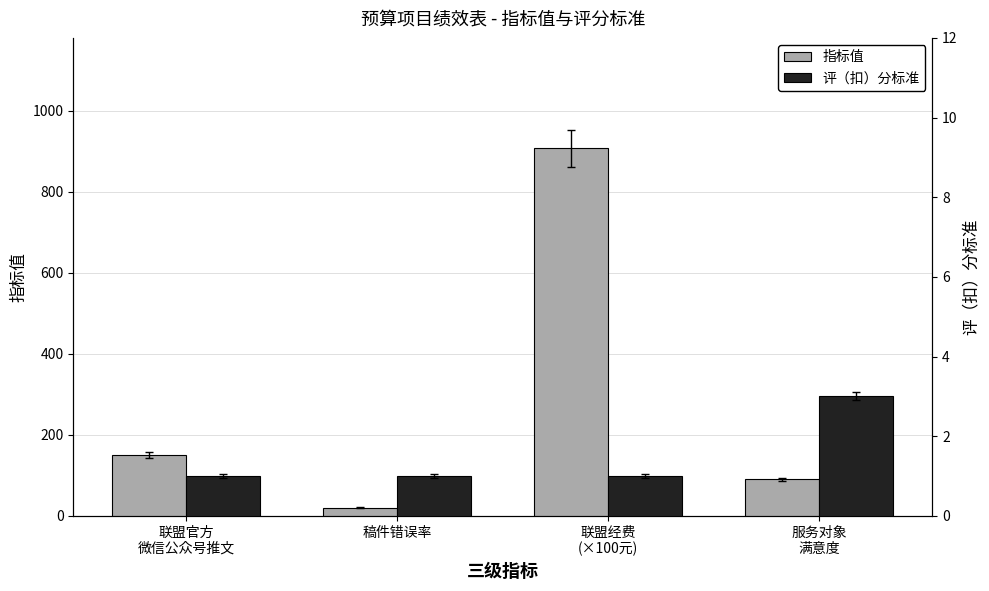

Is it true that 指标值 equals 90.0 at 服务对象
满意度?

True